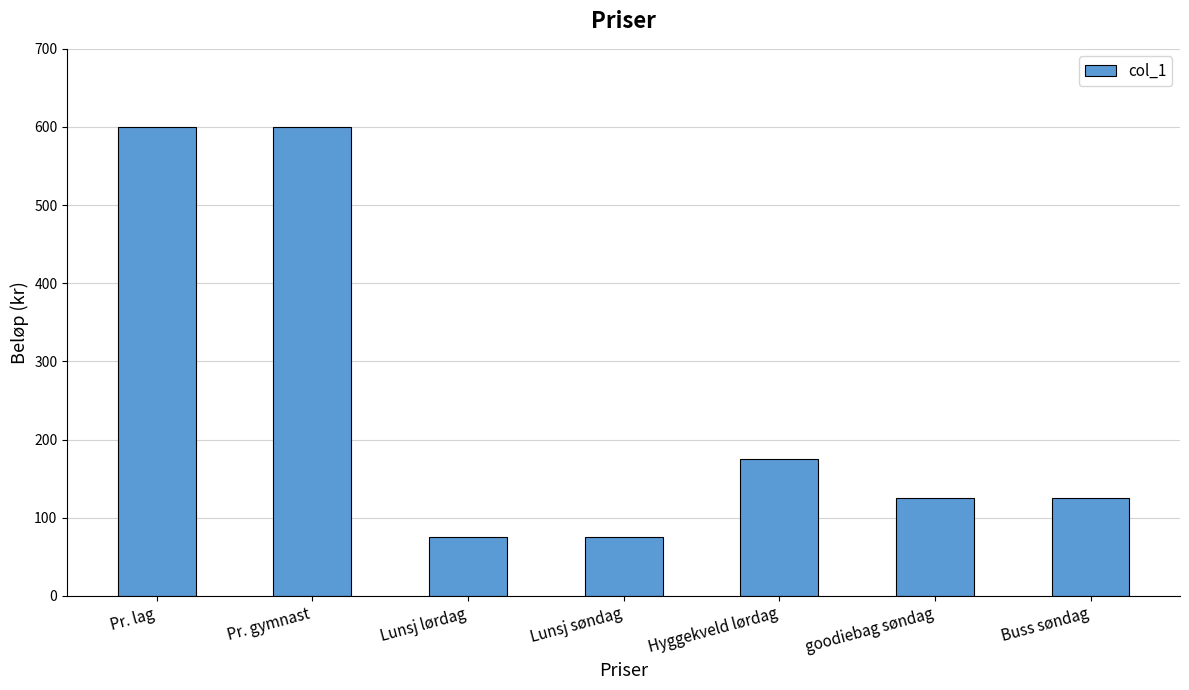

The chart shows a value of 125 at goodiebag søndag. True or false?

True